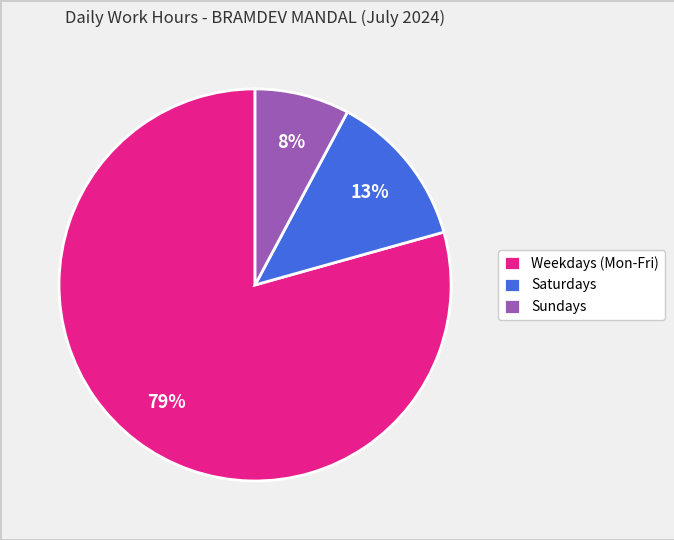

What is the ratio of the value at Saturdays to the value at Sundays?

1.6